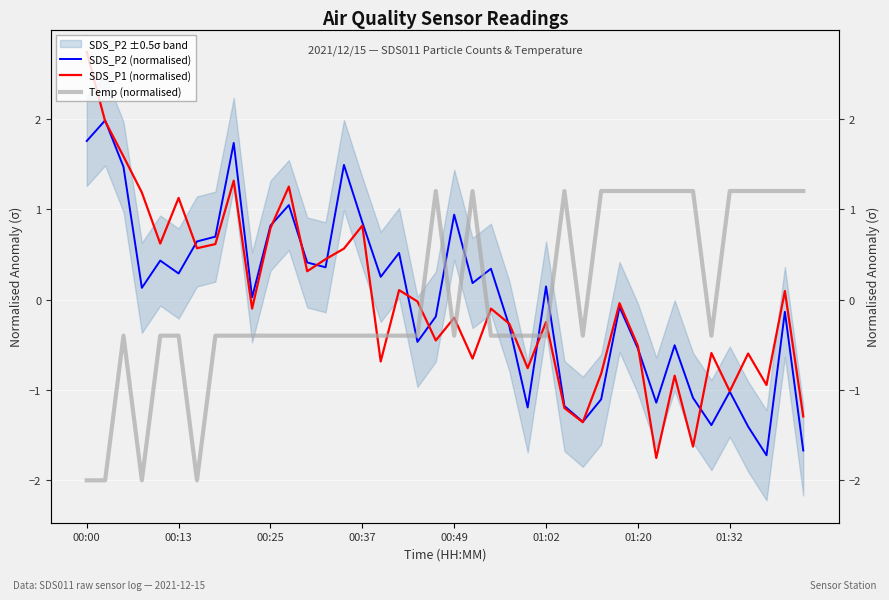

What is the difference between the highest and lowest values at 21?

1.9